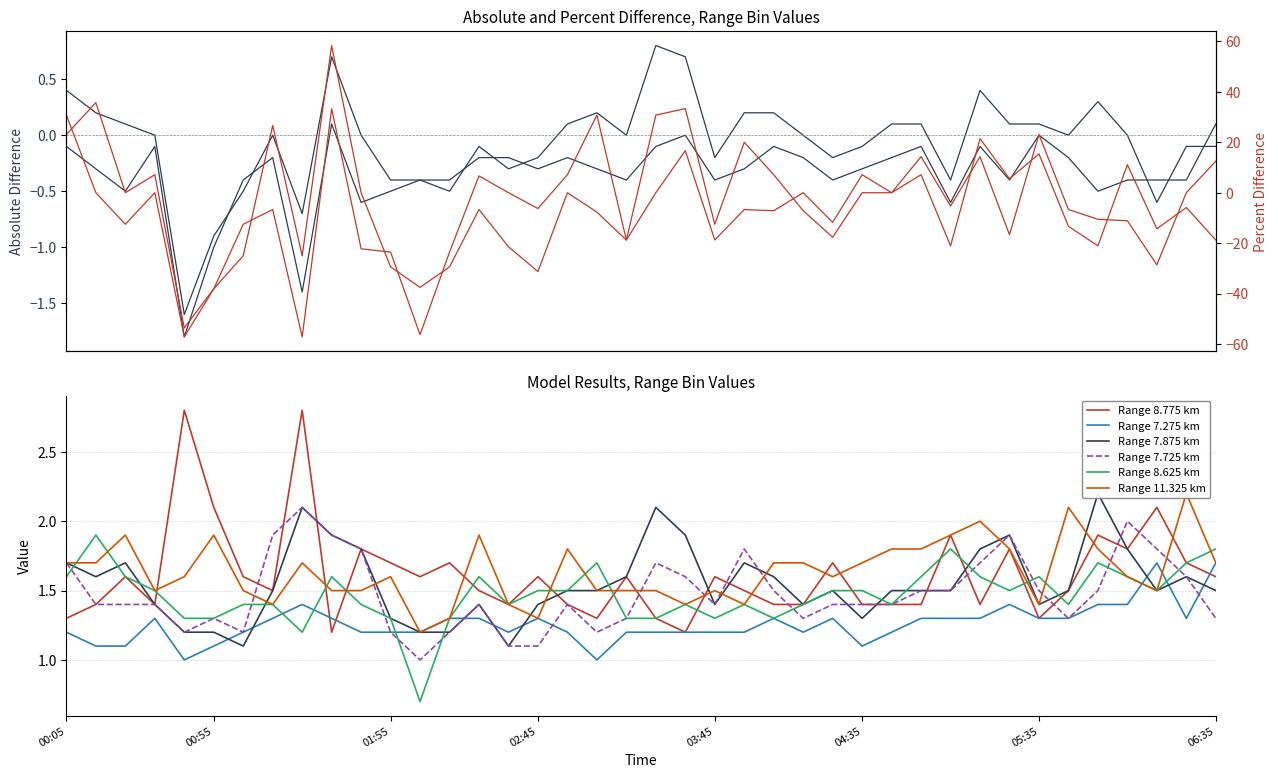

What is the maximum value for Range 8.625 km?

1.9